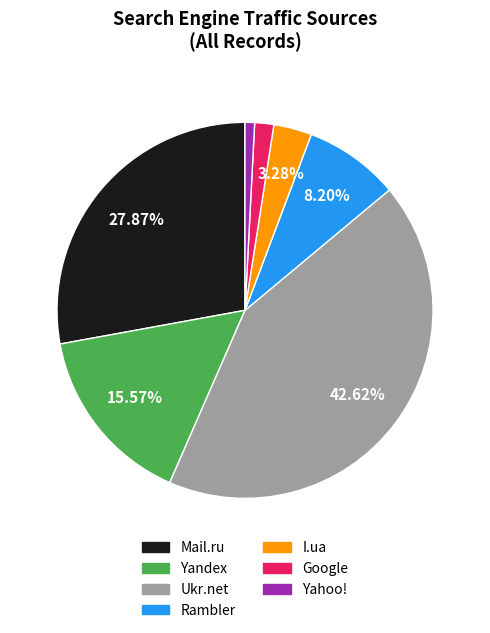

Does any single category account for the majority?

No